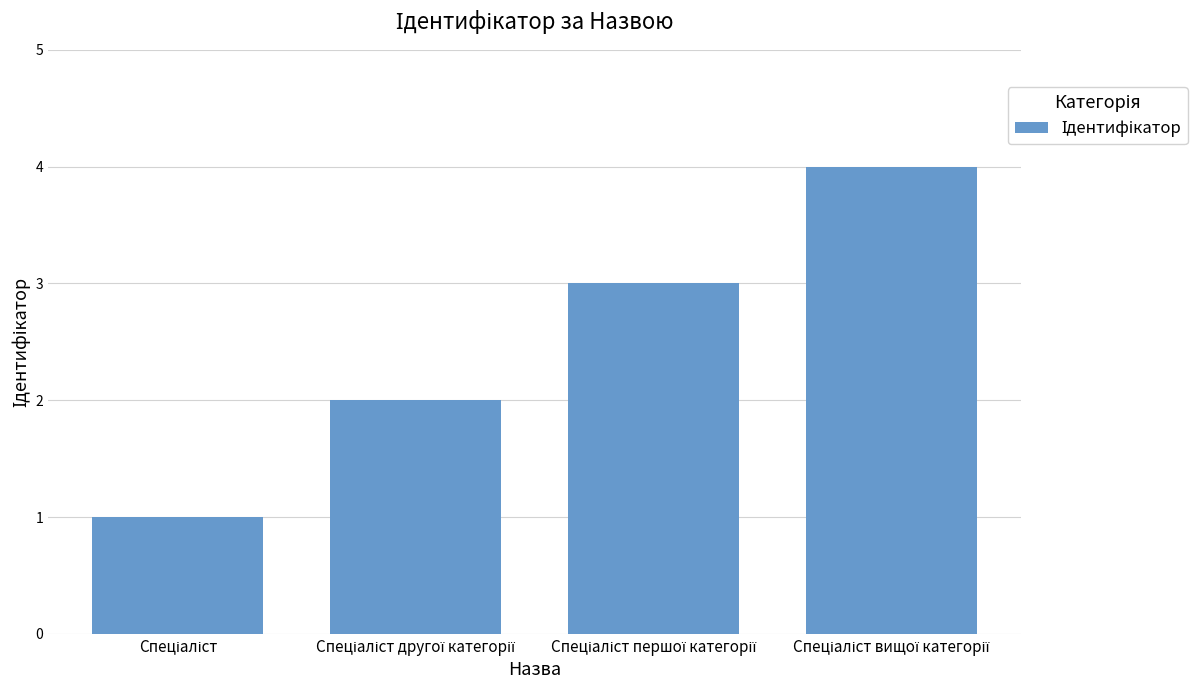

Reading left to right, list all the values displayed in this chart.

1	2	3	4